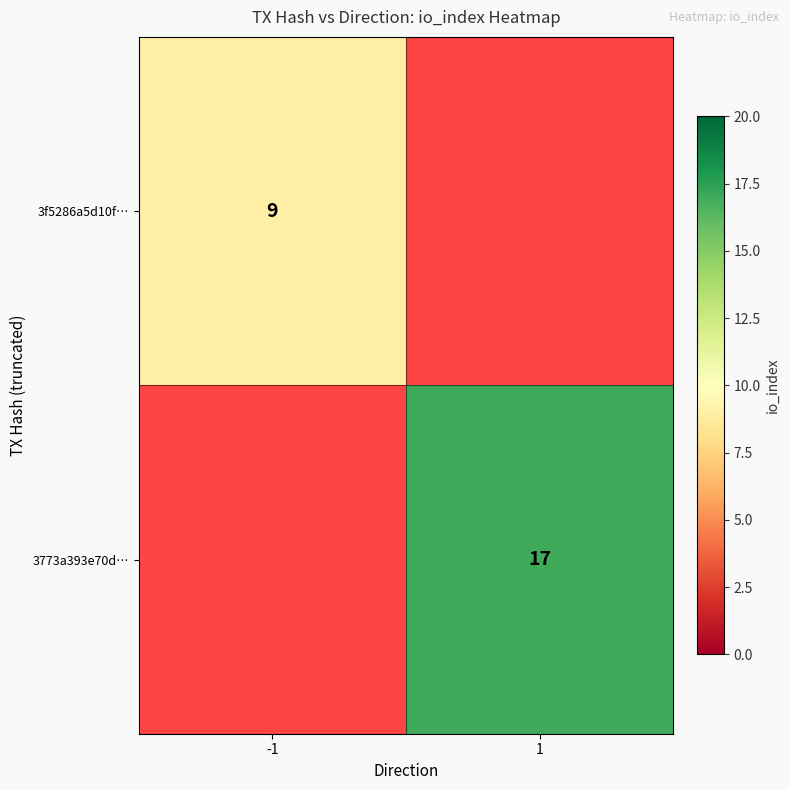

The 3f5286a5d10f… series shows 9 at -1. True or false?

True